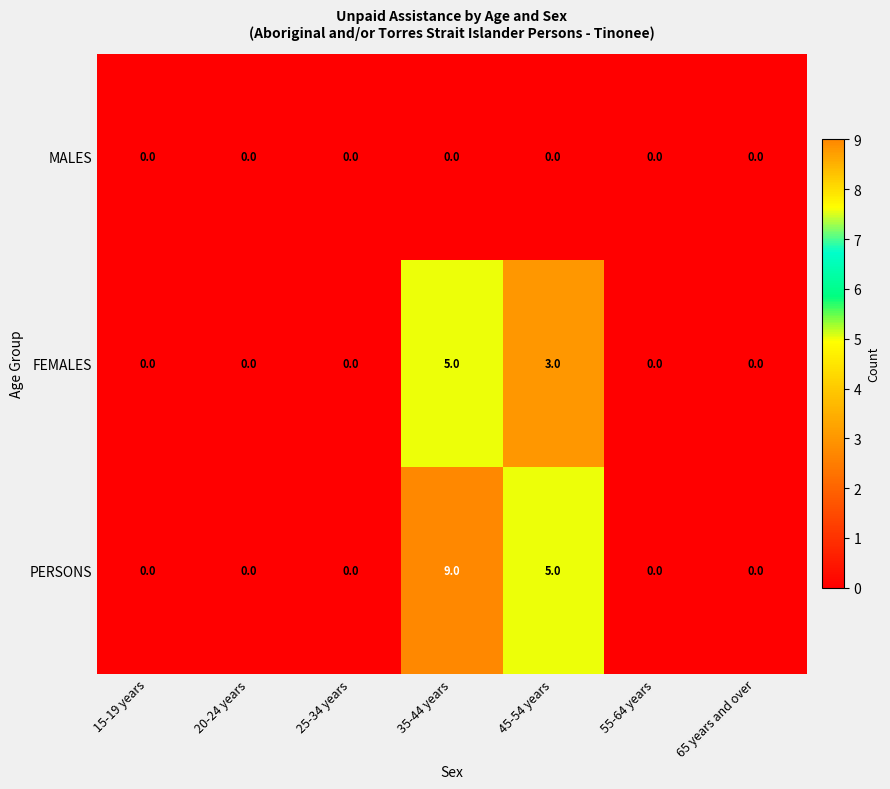

The value of MALES at 15-19 years is 0. True or false?

True